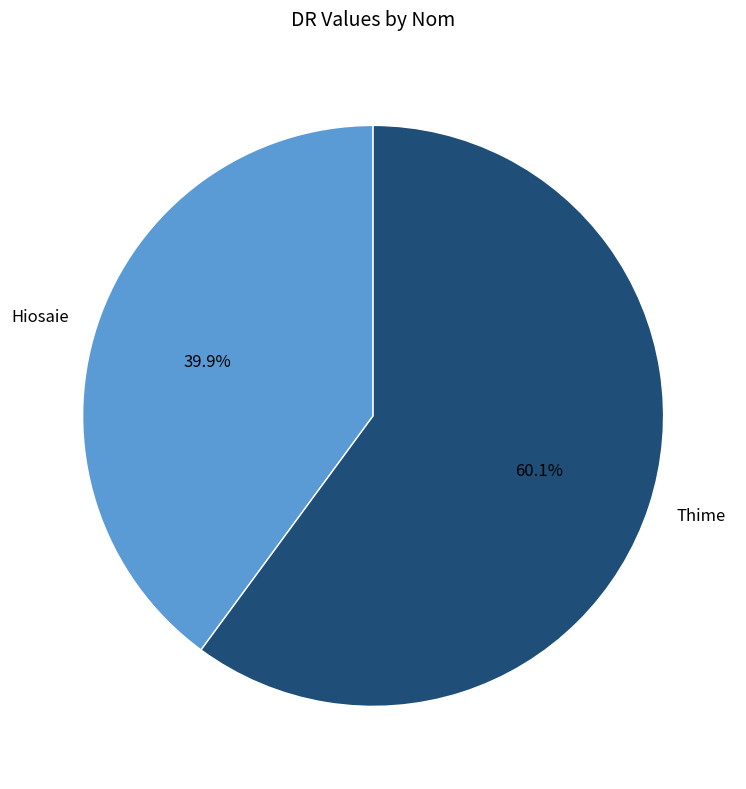

What is the total percentage of Thime and Hiosaie?

100.0%